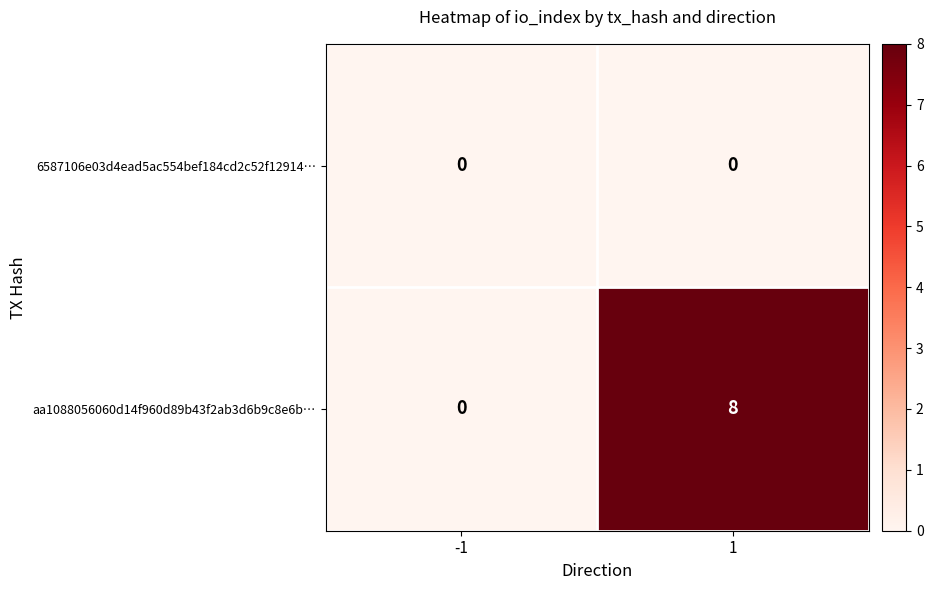

List the series in order of their overall mean, lowest first.

6587106e03d4ead5ac554bef184cd2c52f12914…, aa1088056060d14f960d89b43f2ab3d6b9c8e6b…